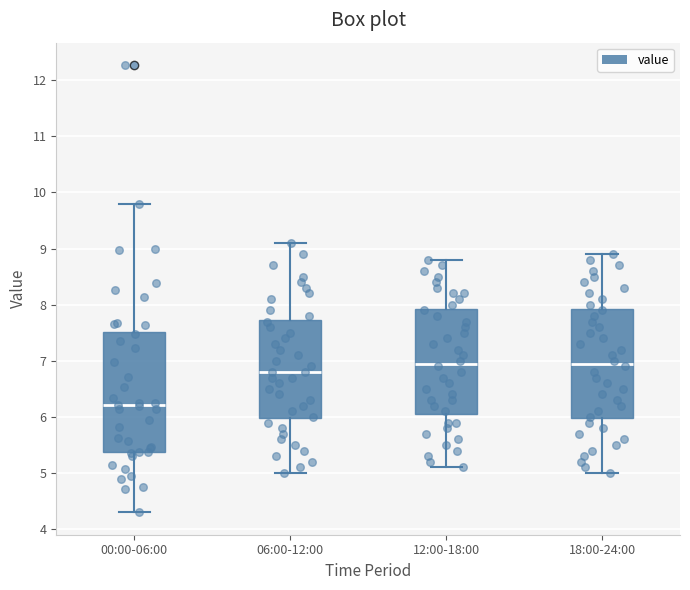

Where is the lower edge of the box for 12:00-18:00 on the y-axis? The values are not printed on the chart, so give them approximately, as read against the axis.

6.1